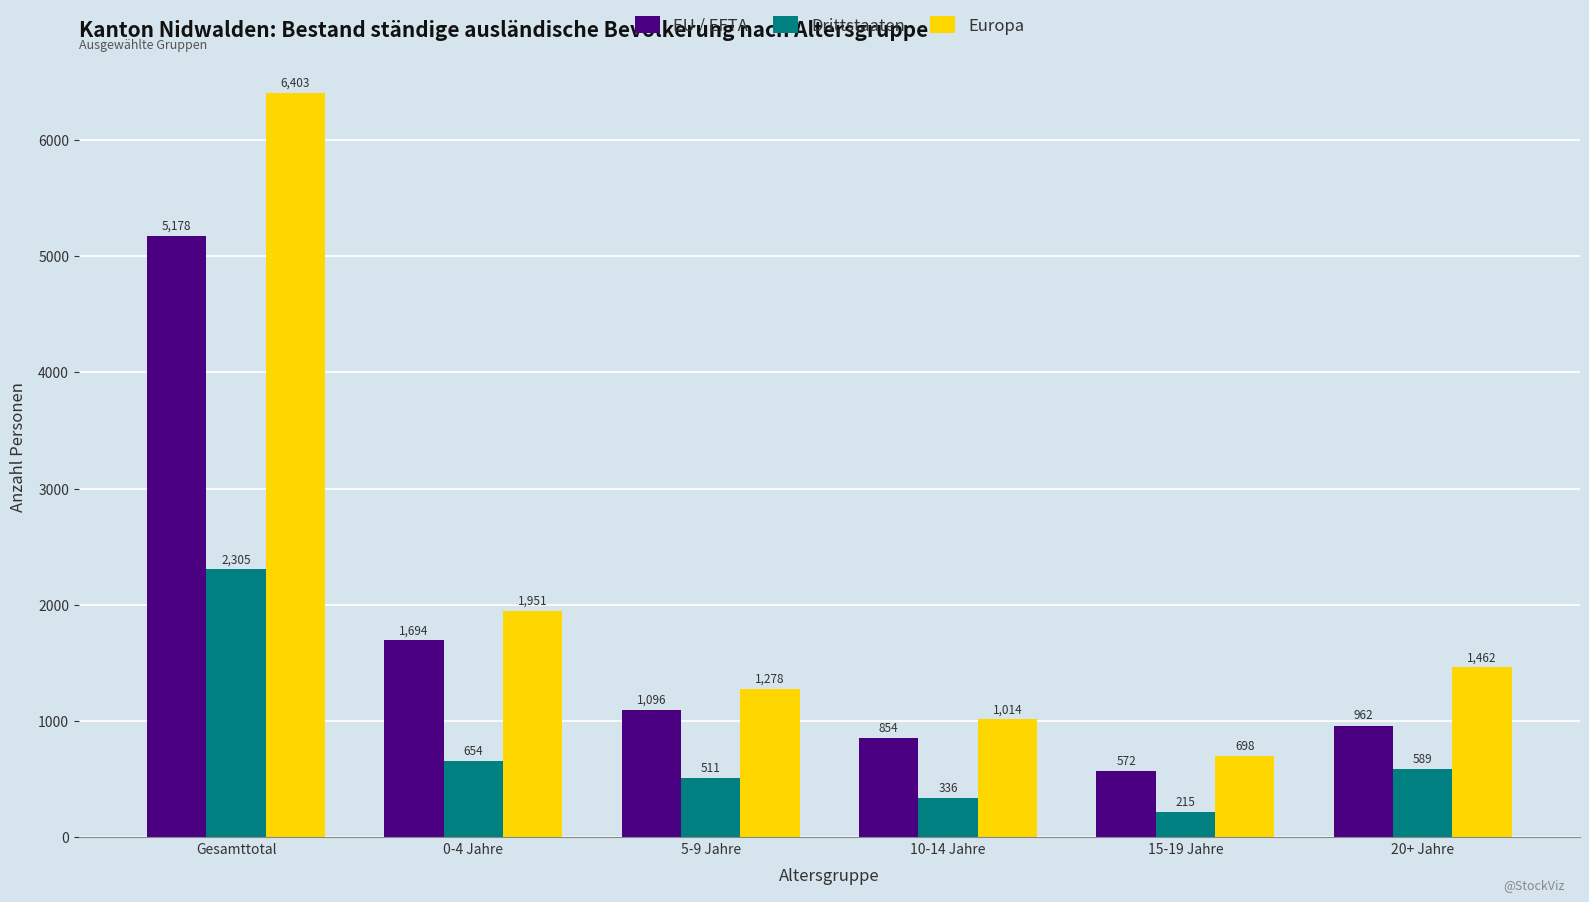

List the series in order of their overall mean, highest first.

Europa, EU / EFTA, Drittstaaten